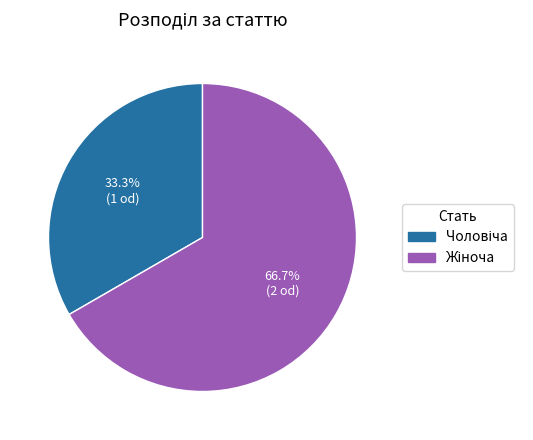

How many slices are in this pie chart?

2